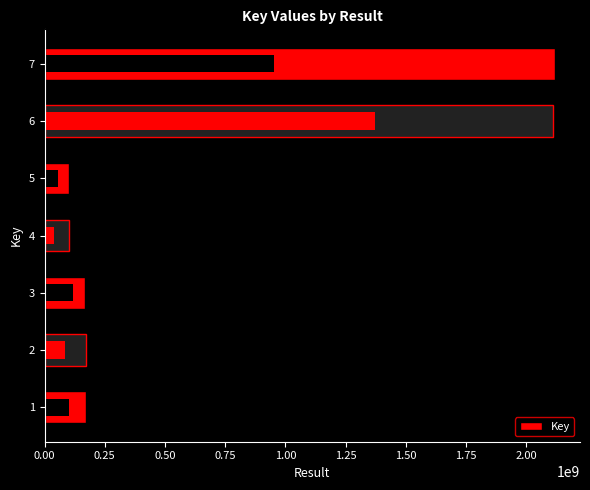

The value at 2 is 94051789. True or false?

False